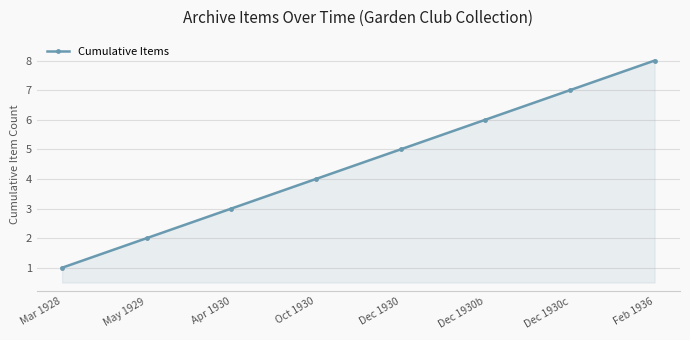

What is the sum of all values?

36